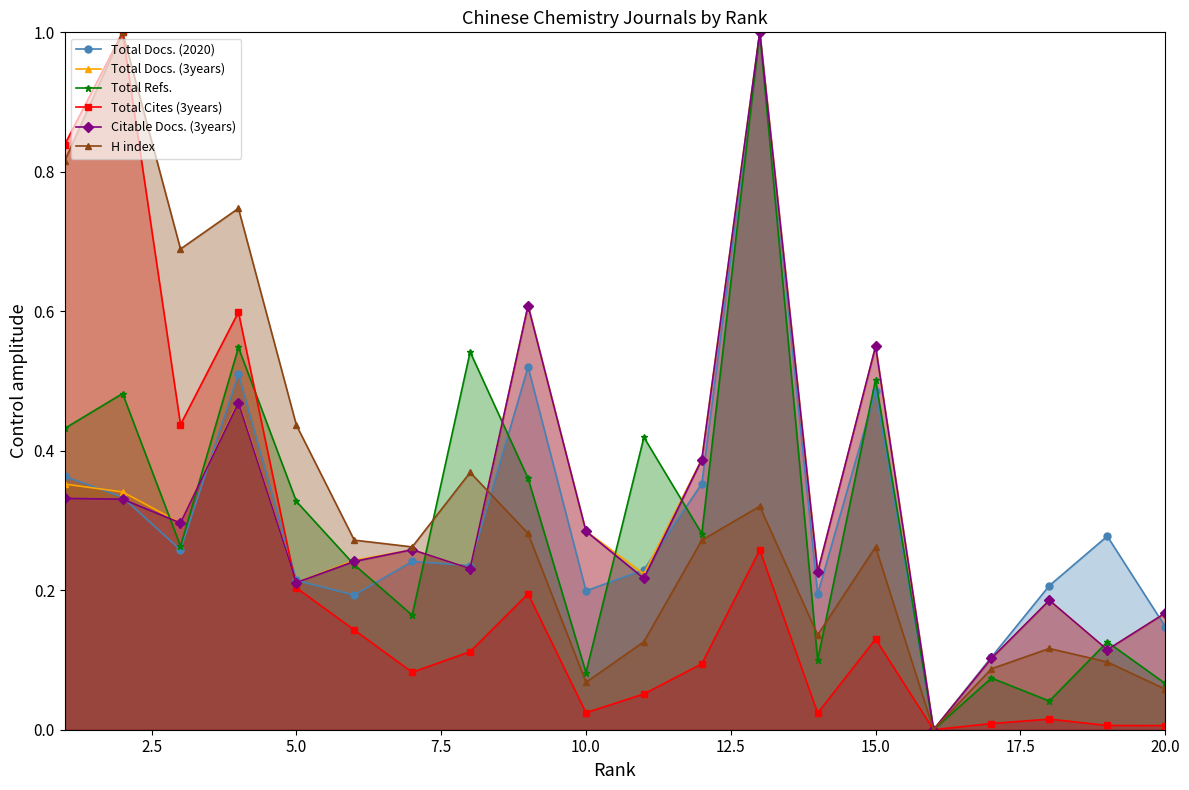

What is the maximum value for Total Cites (3years)?

1.0